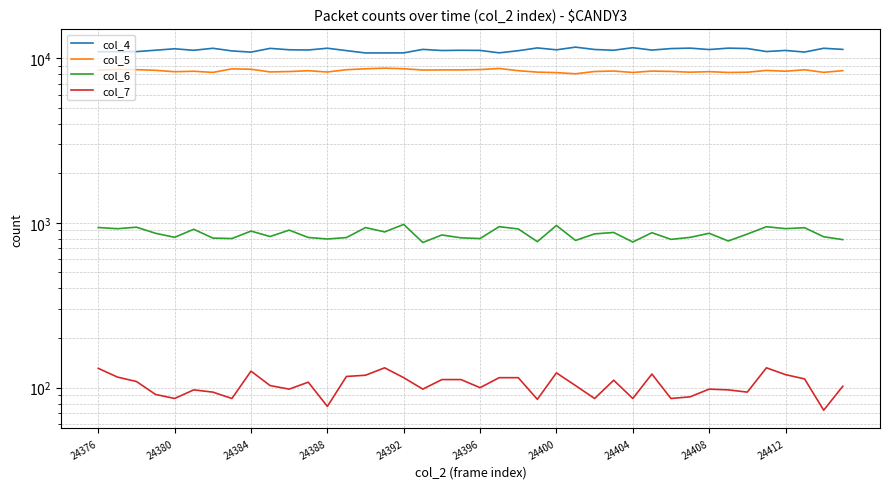

Which series has the widest spread of values?

col_4